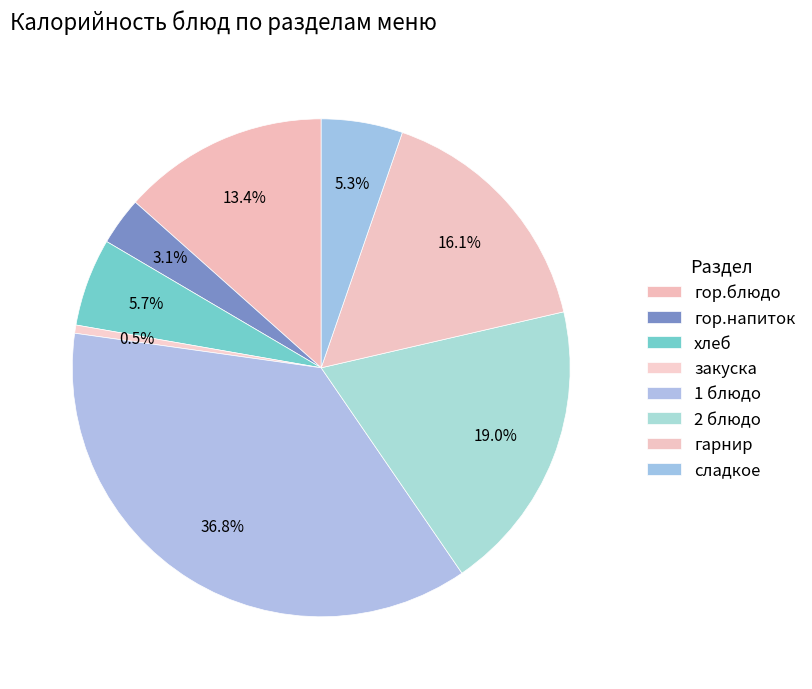

Rank the categories by value from lowest to highest.

закуска, гор.напиток, сладкое, хлеб, гор.блюдо, гарнир, 2 блюдо, 1 блюдо